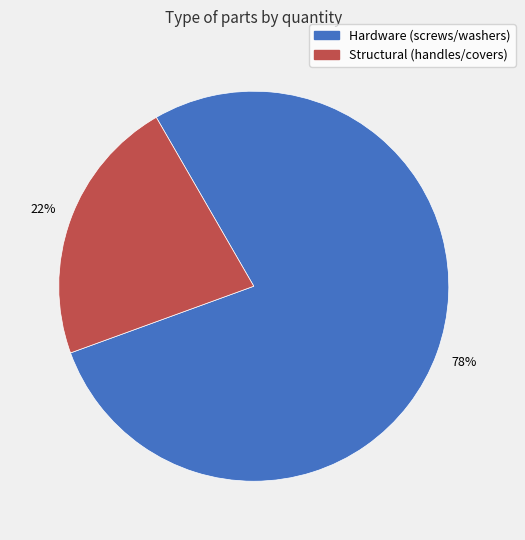

Is there any slice that represents more than half of the pie?

Yes